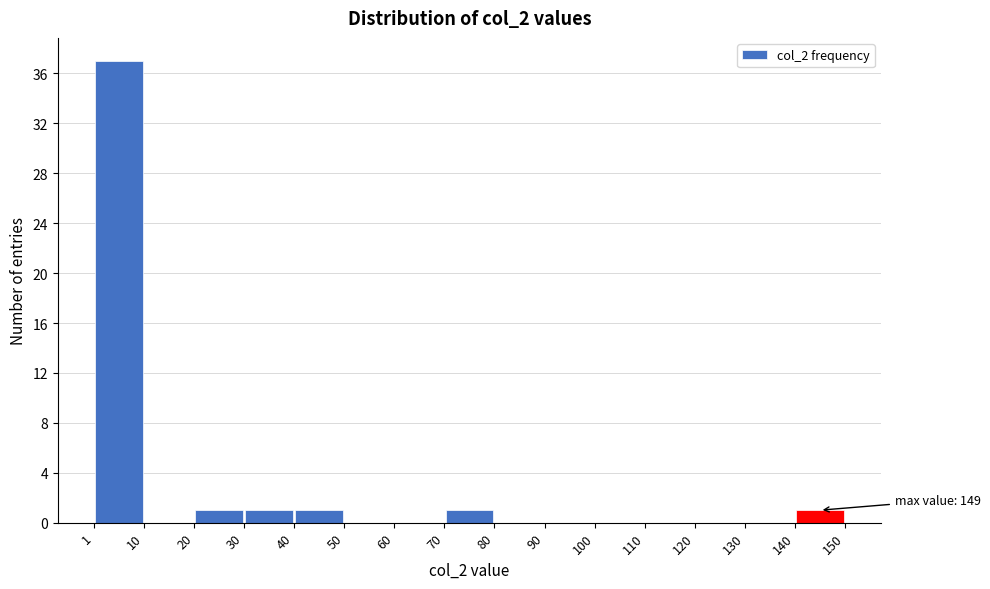

Over which range of the x-axis is the bar tallest?

1 to 10